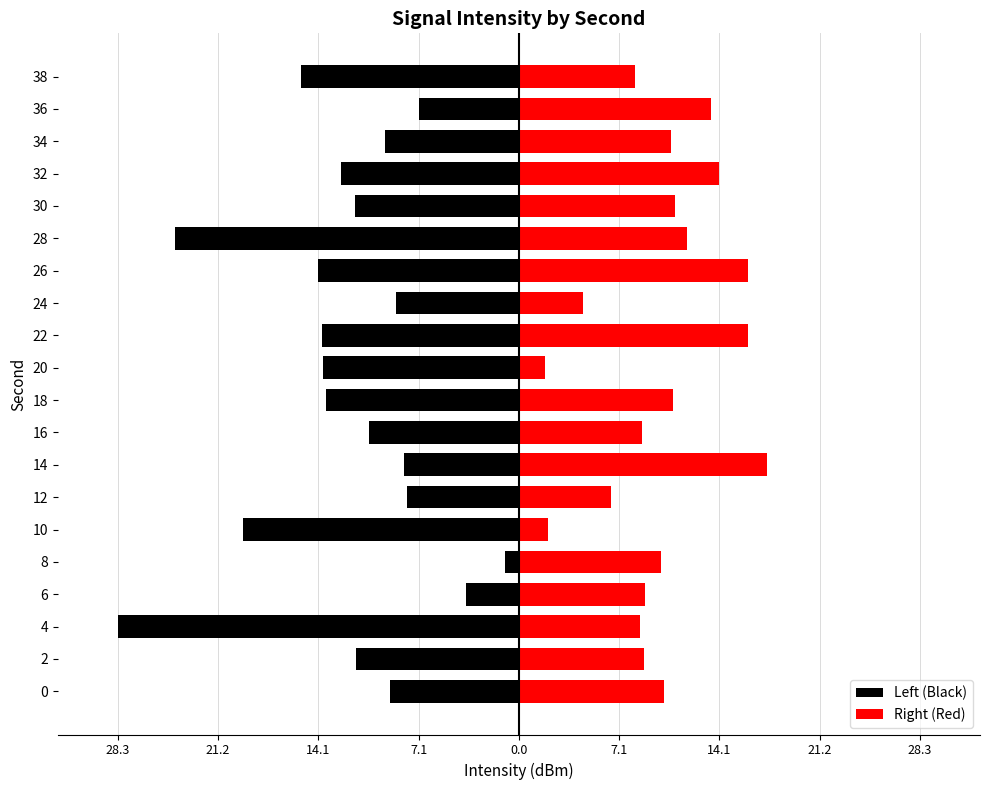

Between 8 and 32, which series saw the biggest shift?

Left (Black)